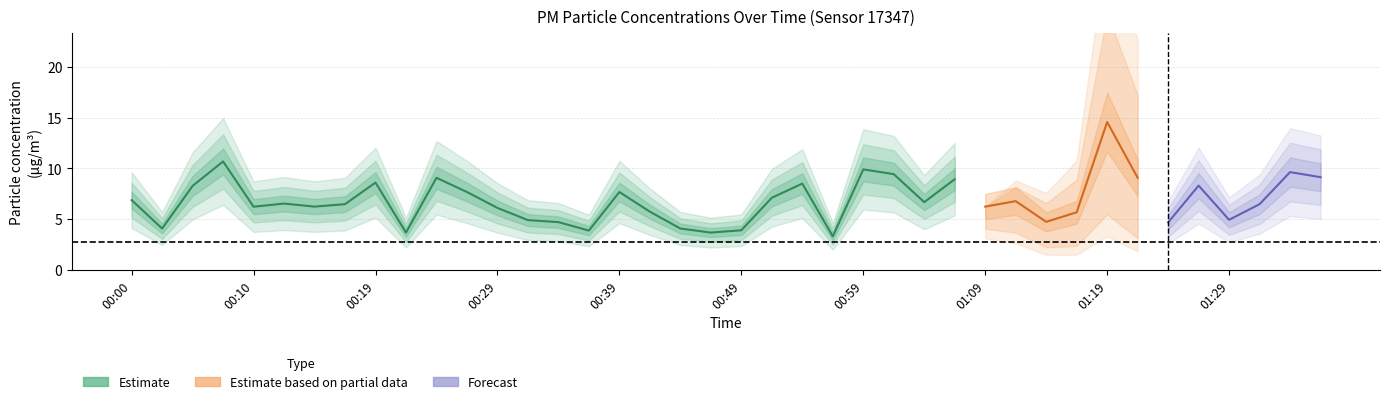

Which has a higher value, 01:36 or 00:44?

01:36